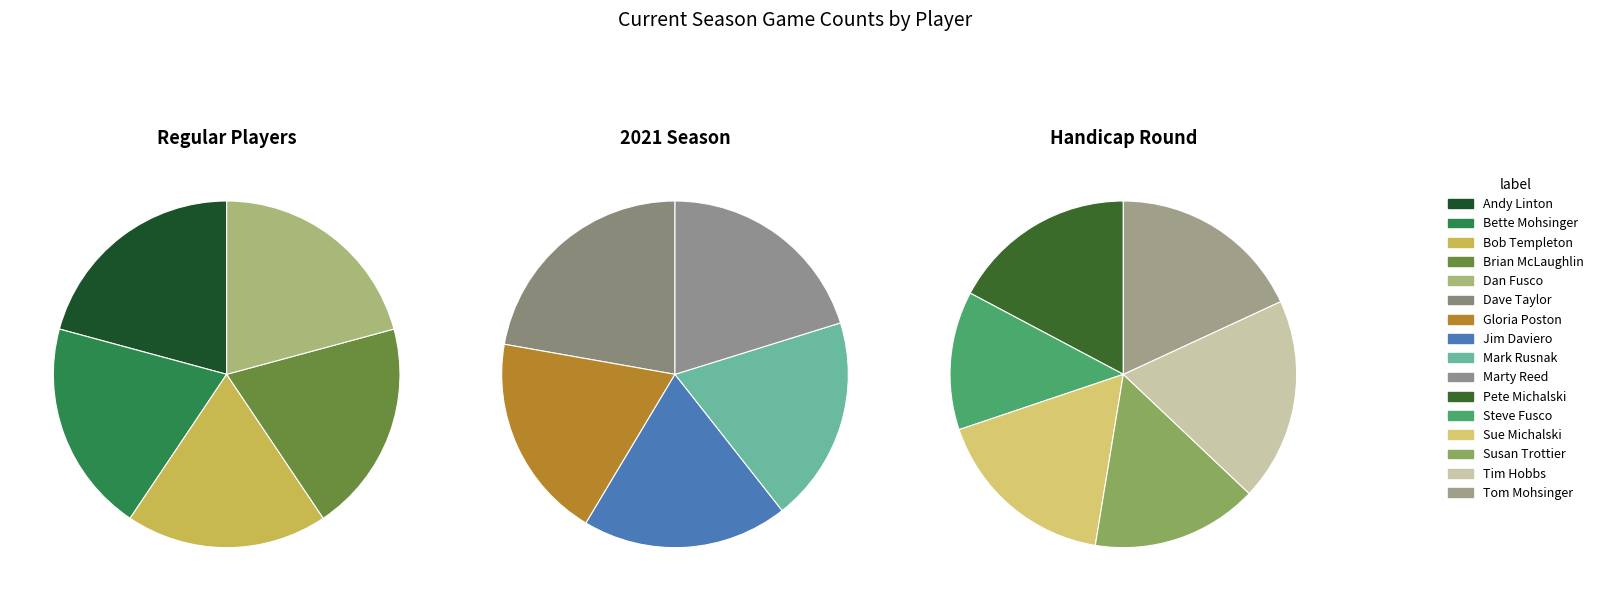

Rank the categories by value from highest to lowest.

Dave Taylor, Tim Hobbs, Andy Linton, Dan Fusco, Tom Mohsinger, Bette Mohsinger, Brian McLaughlin, Marty Reed, Pete Michalski, Sue Michalski, Bob Templeton, Gloria Poston, Jim Daviero, Mark Rusnak, Susan Trottier, Steve Fusco